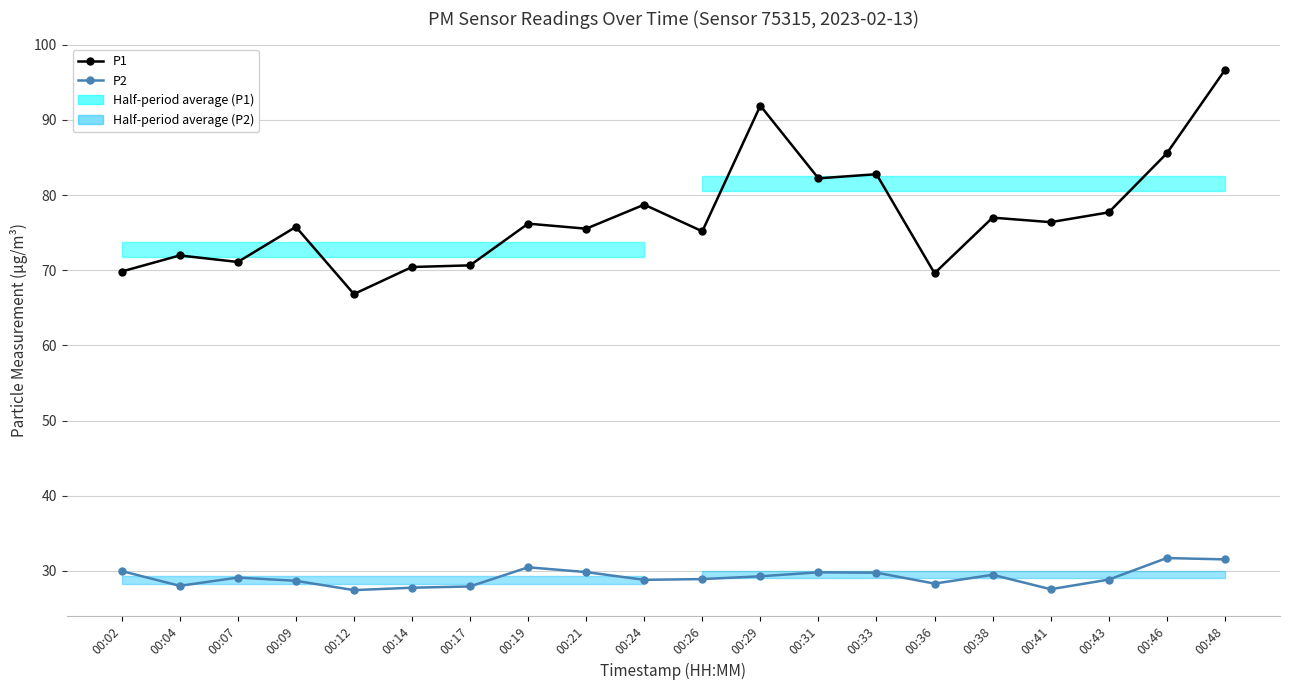

What is the value of the P2 point at the 12th from the left?

29.3